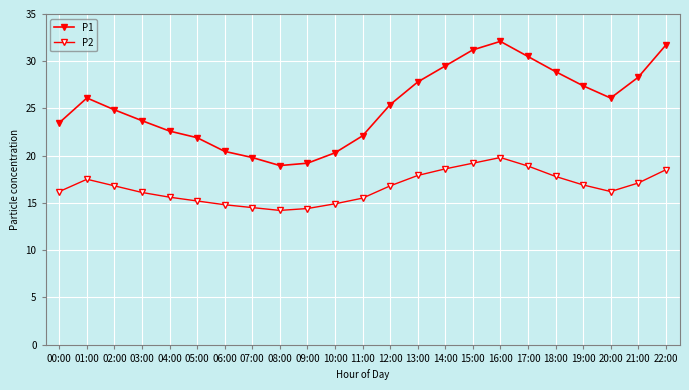

What is the total value across all series at 09:00?

33.6